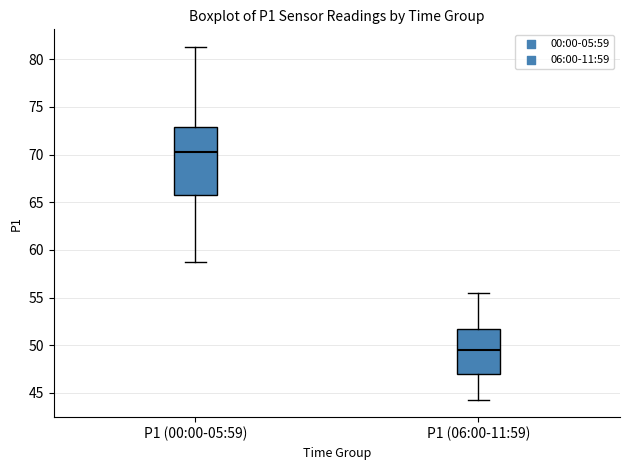

Which box's median line is the lowest?

P1 (06:00-11:59)